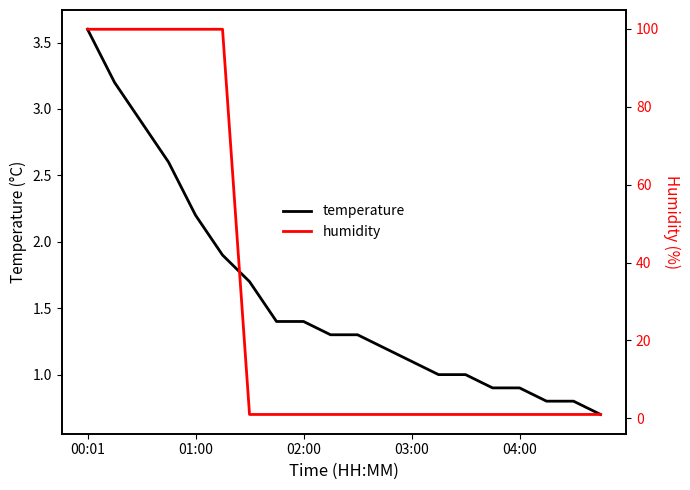

What are all the series names shown in the legend?

temperature, humidity